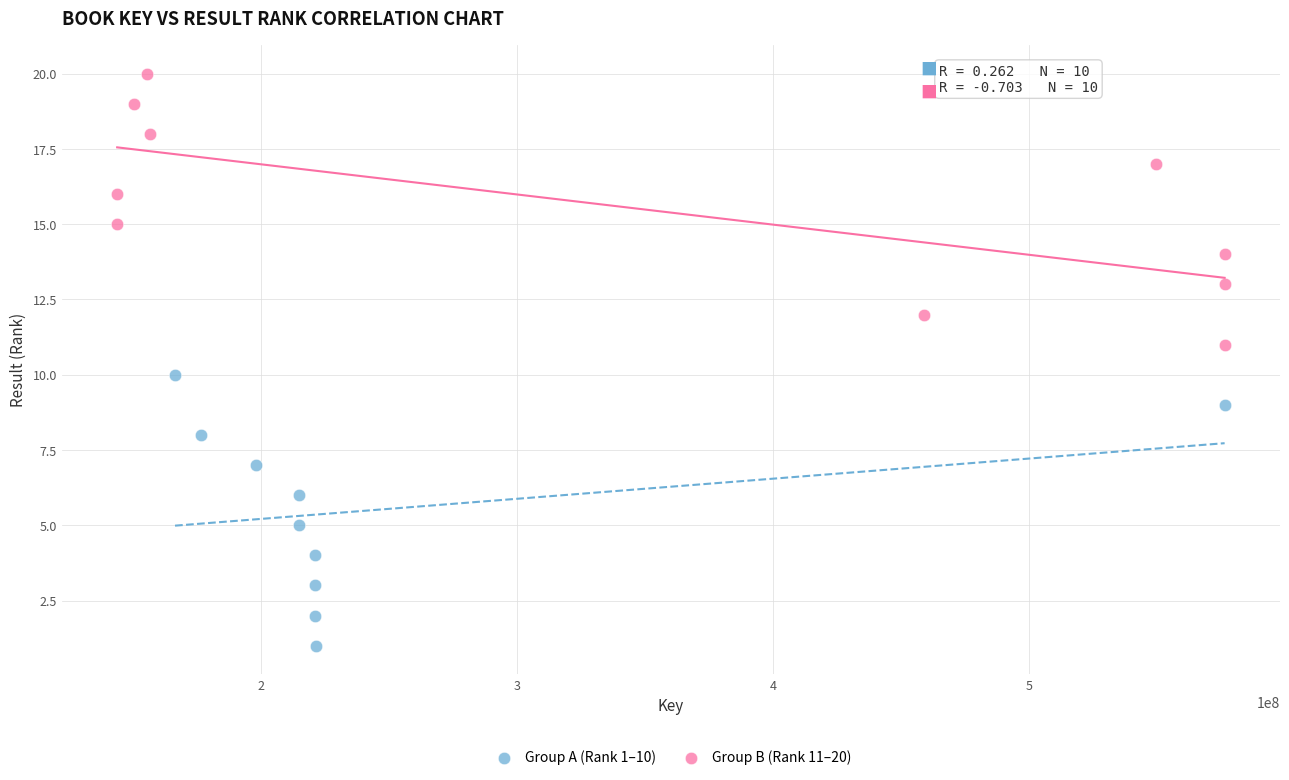

Which series contains the highest Y value?

Group B (Rank 11–20)